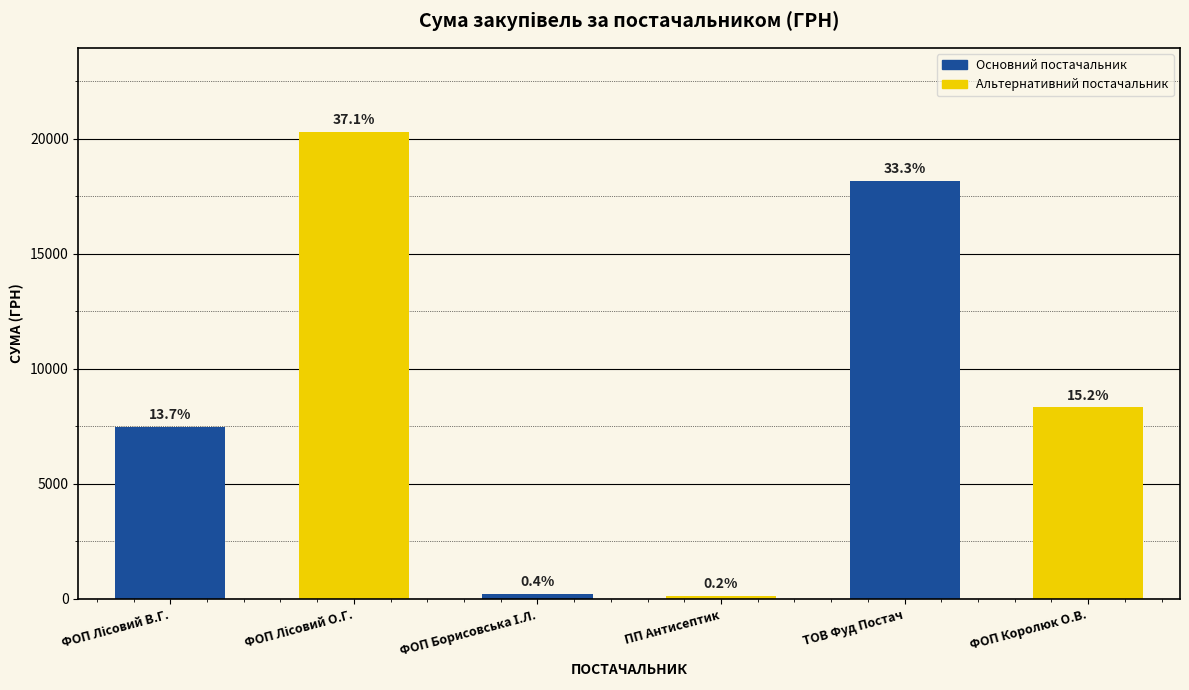

What is the minimum value shown in the chart?

135.0